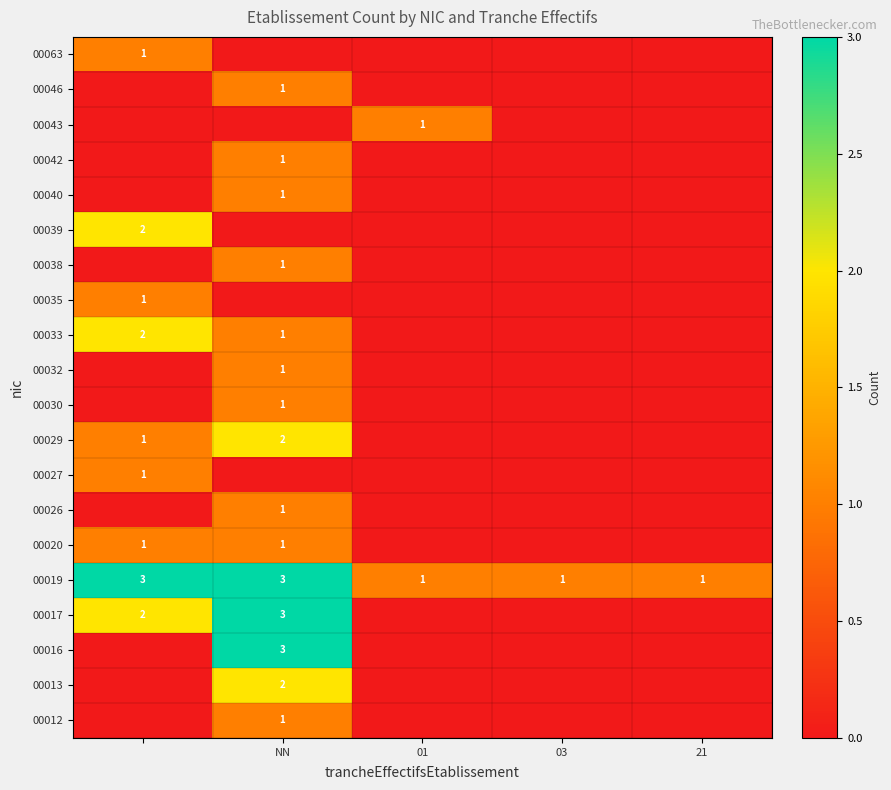

Is it true that 00030 equals 1 at NN?

True